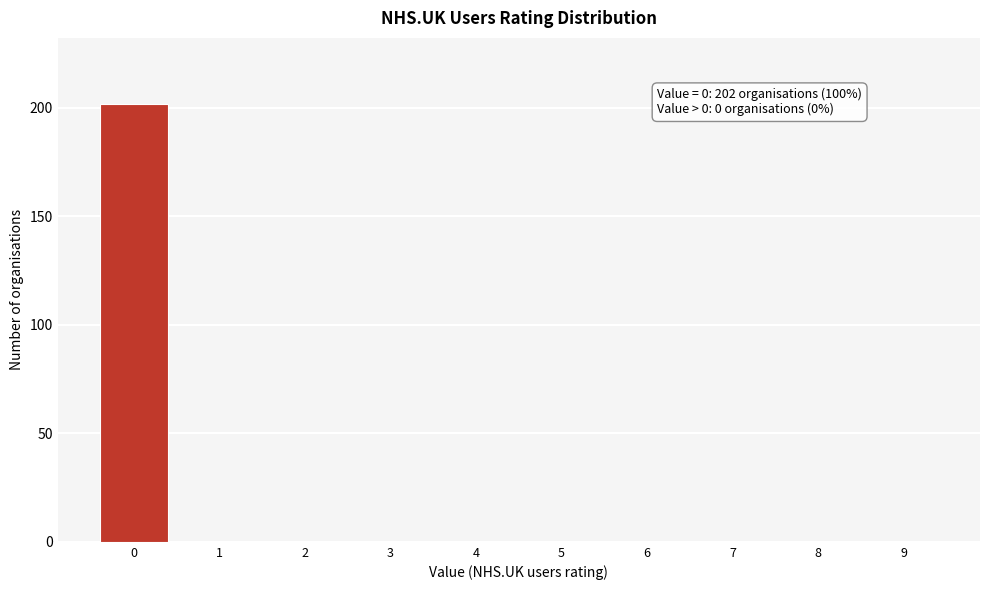

Reading right to left, transcribe all the data shown in this chart.

9=0	8=0	7=0	6=0	5=0	4=0	3=0	2=0	1=0	0=202